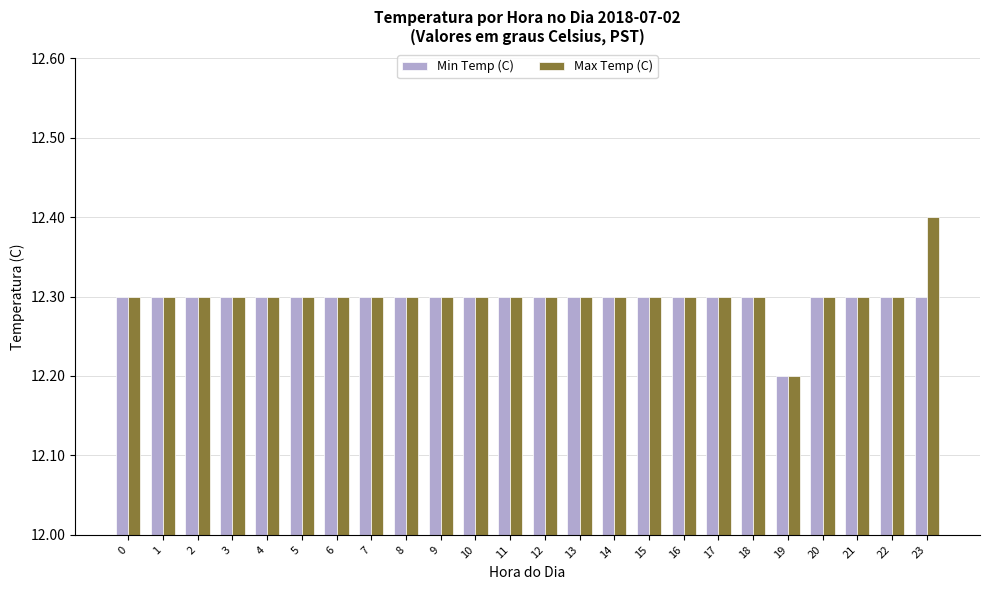

How many groups of bars are there?

24